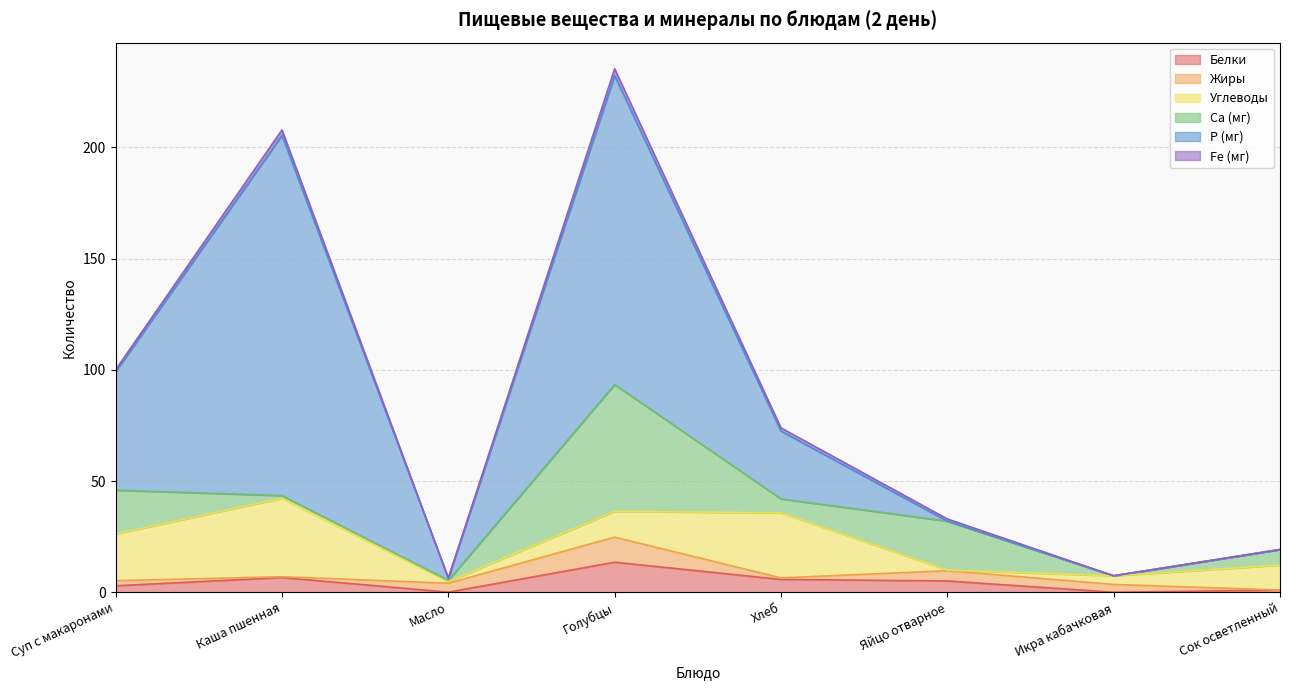

Which has a higher value, Каша пшенная or Суп с макаронами?

Каша пшенная